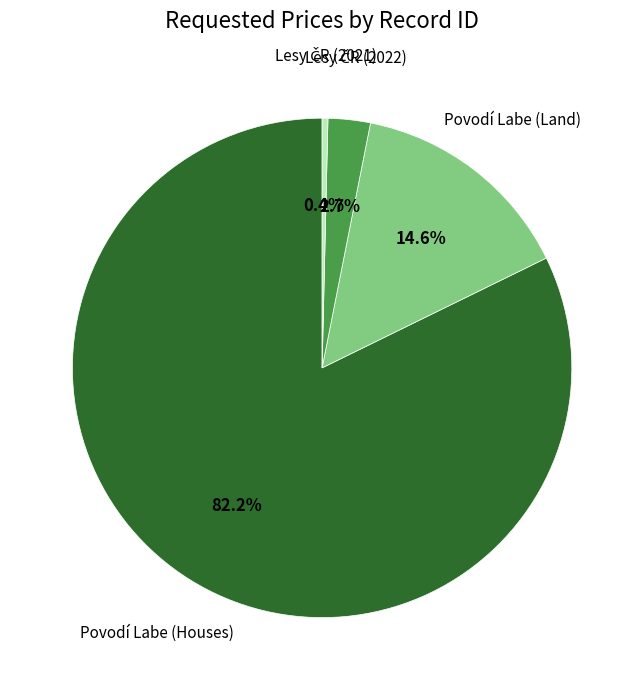

How many segments does this pie chart have?

4